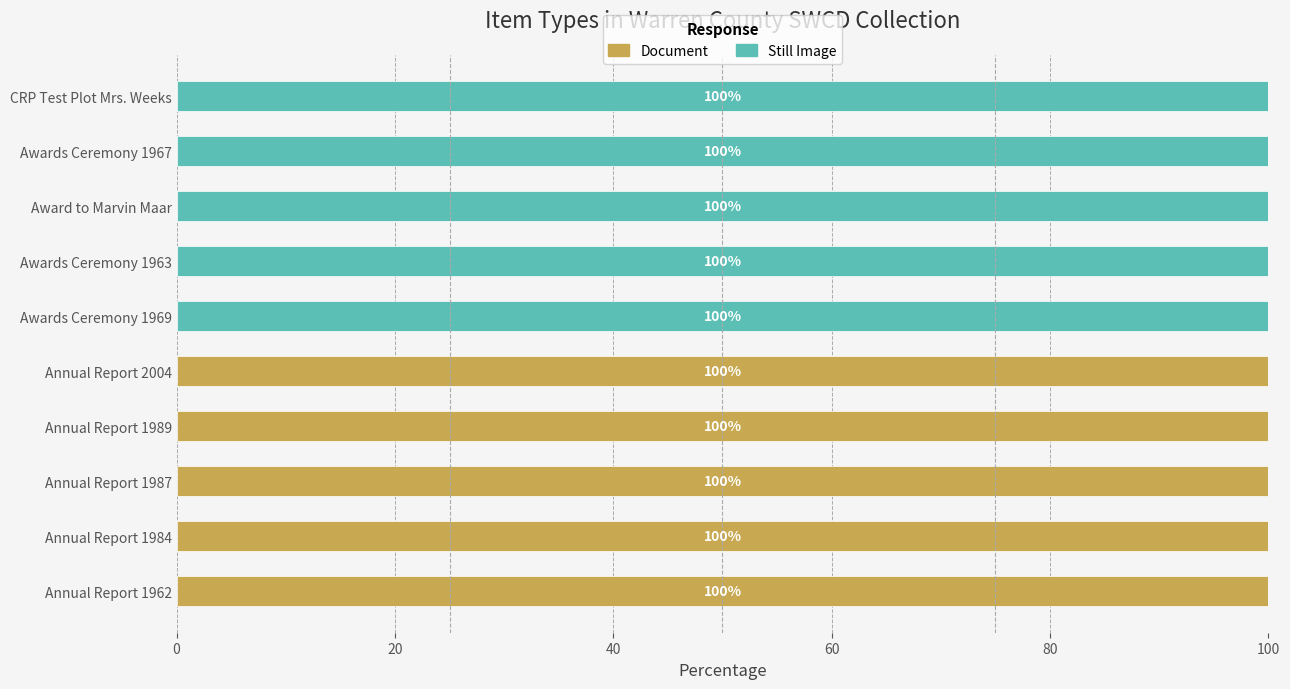

What is the maximum value for Document?

100